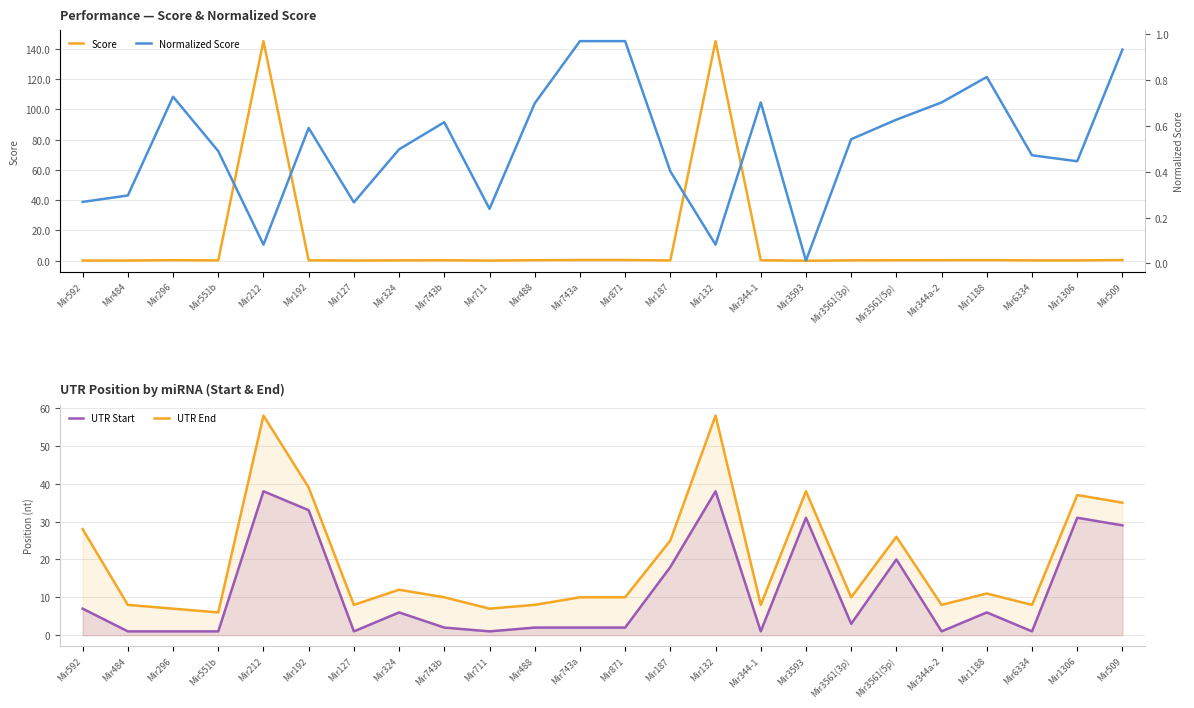

What is the sum of all Score values?

296.1